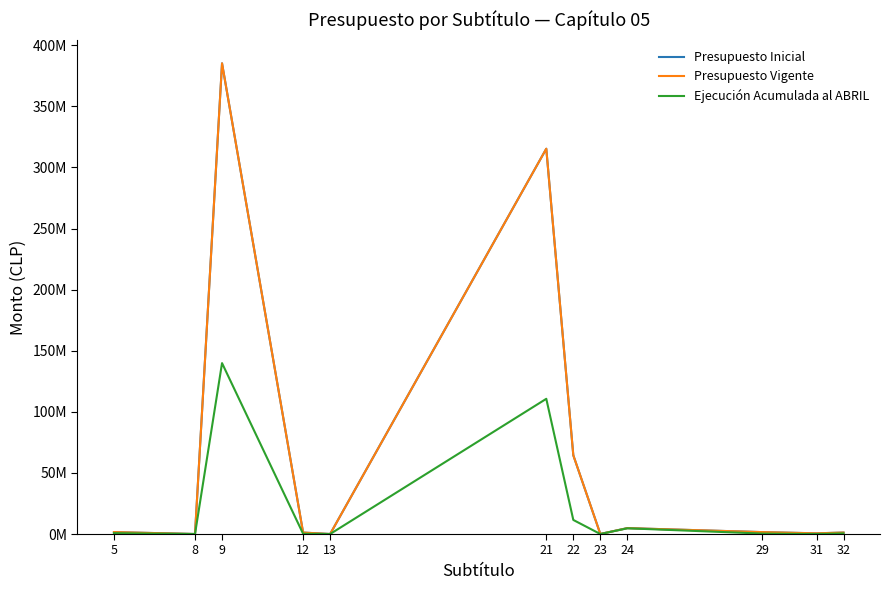

True or false: Ejecución Acumulada al ABRIL and Presupuesto Inicial intersect in this chart.

True